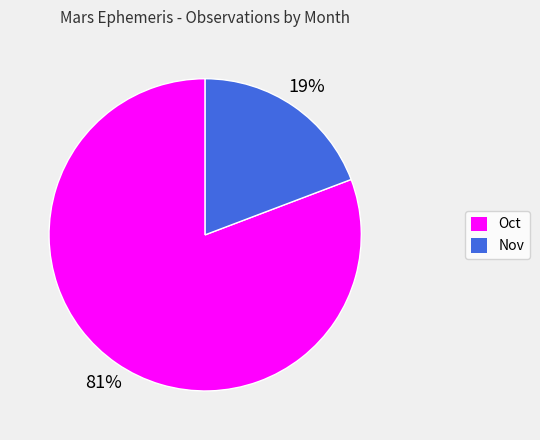

What percentage is the Oct slice, to the nearest percent?

81%